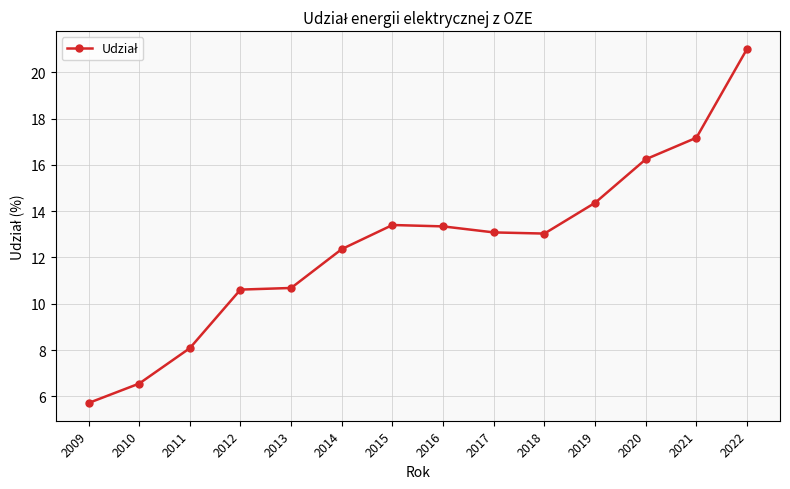

How many series are shown in this chart?

1